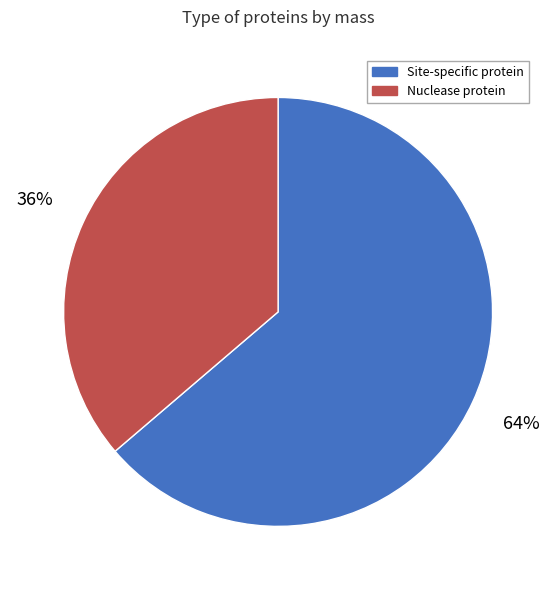

Is it true that Nuclease protein is 36% of the pie?

True